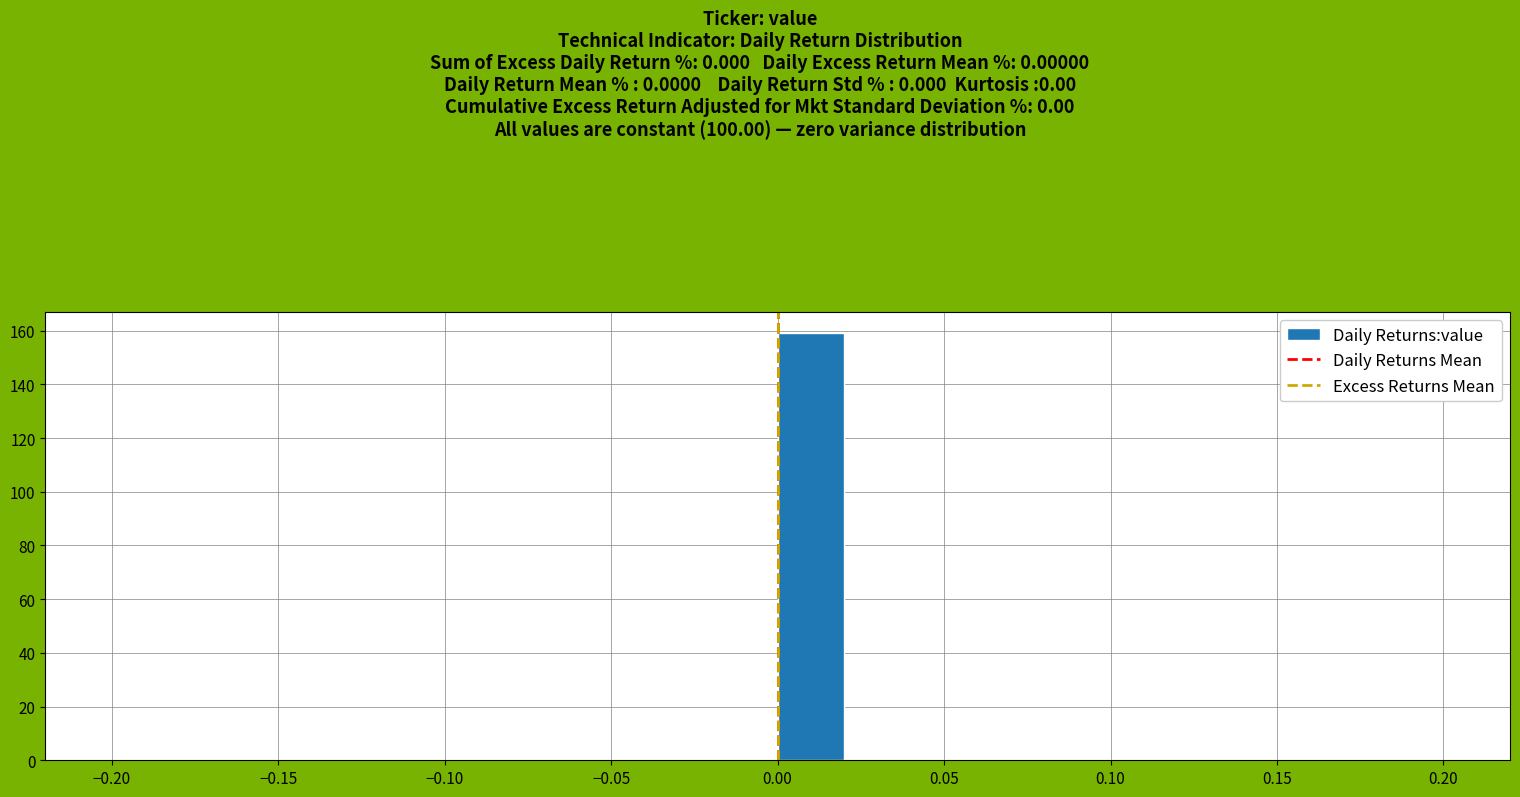

How tall is the bar that spans 0.00 to 0.02 on the x-axis? The values are not printed on the chart, so give them approximately, as read against the axis.

160